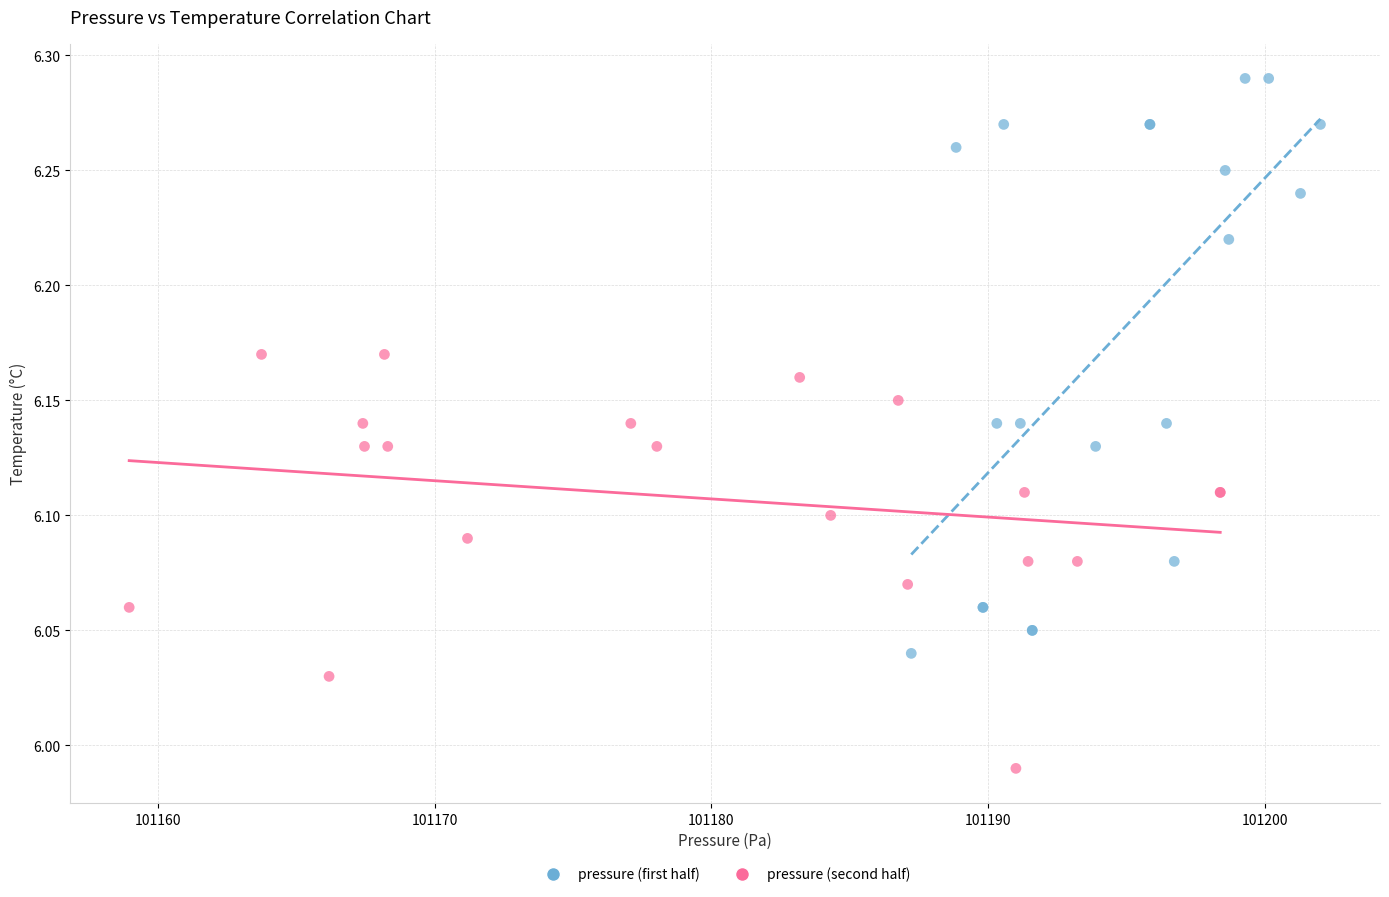

Which series reaches the maximum Y coordinate?

pressure (first half)